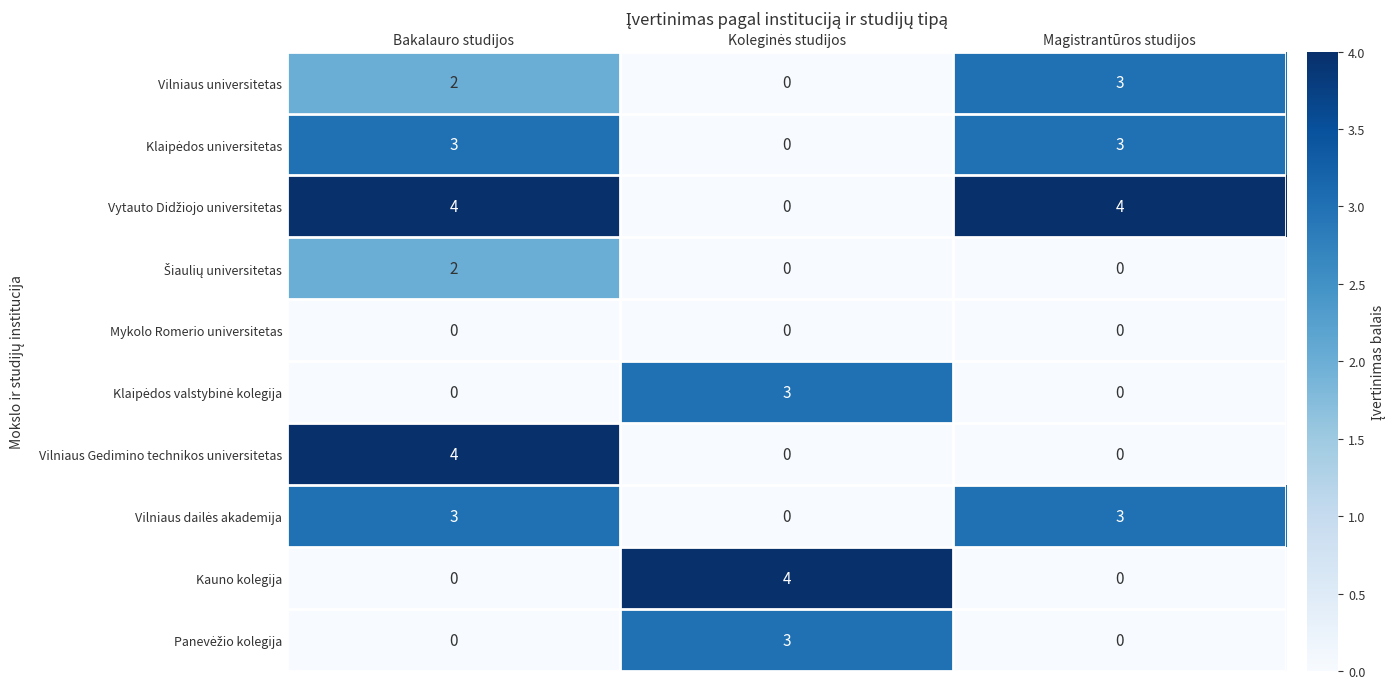

What is the greatest value displayed?

4